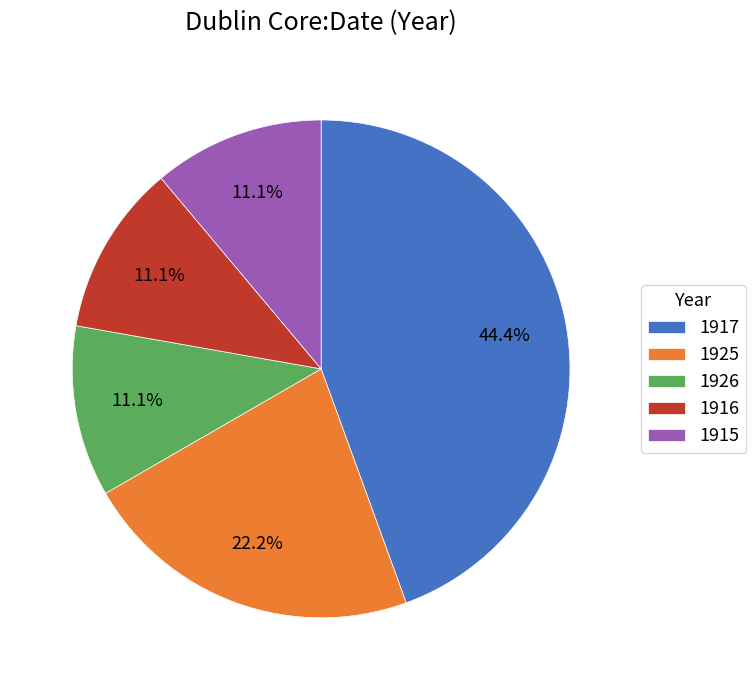

Combined, do 1915 and 1925 account for over 50%?

No